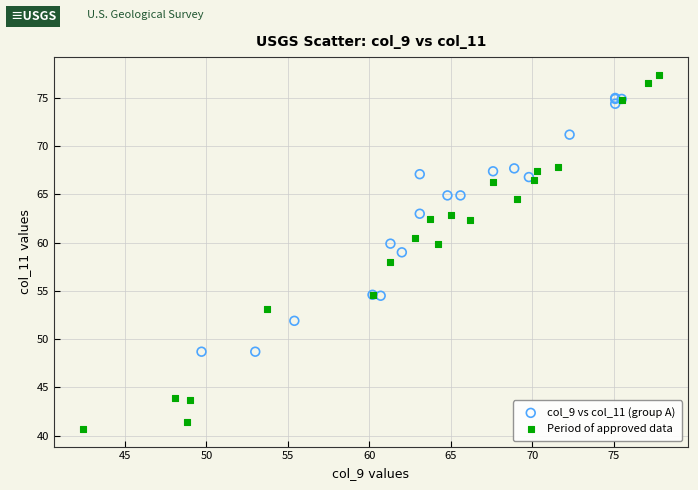

Which series contains the lowest Y value?

Period of approved data